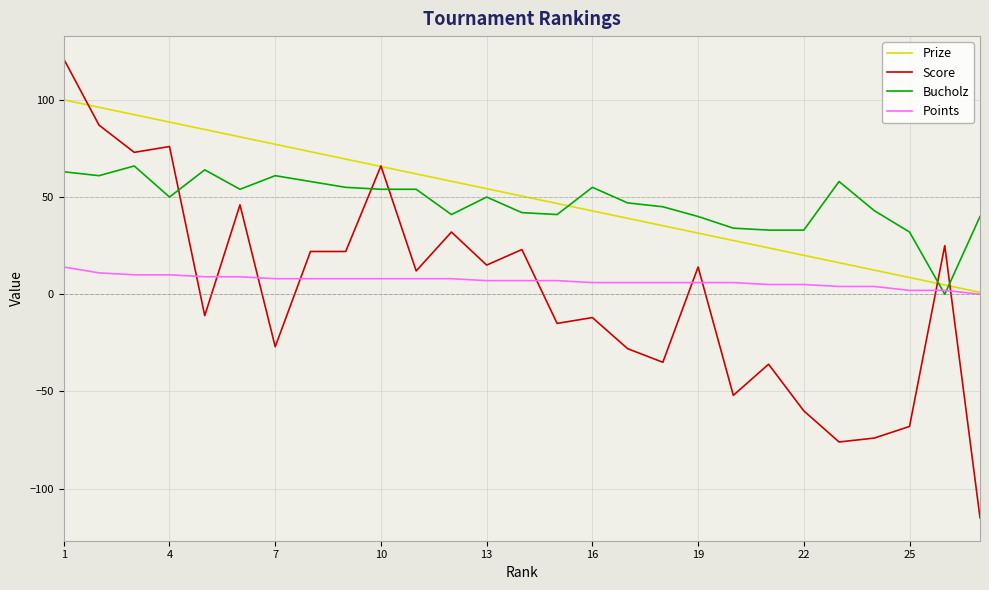

Rank the series by their maximum value, from lowest to highest.

Points, Bucholz, Prize, Score